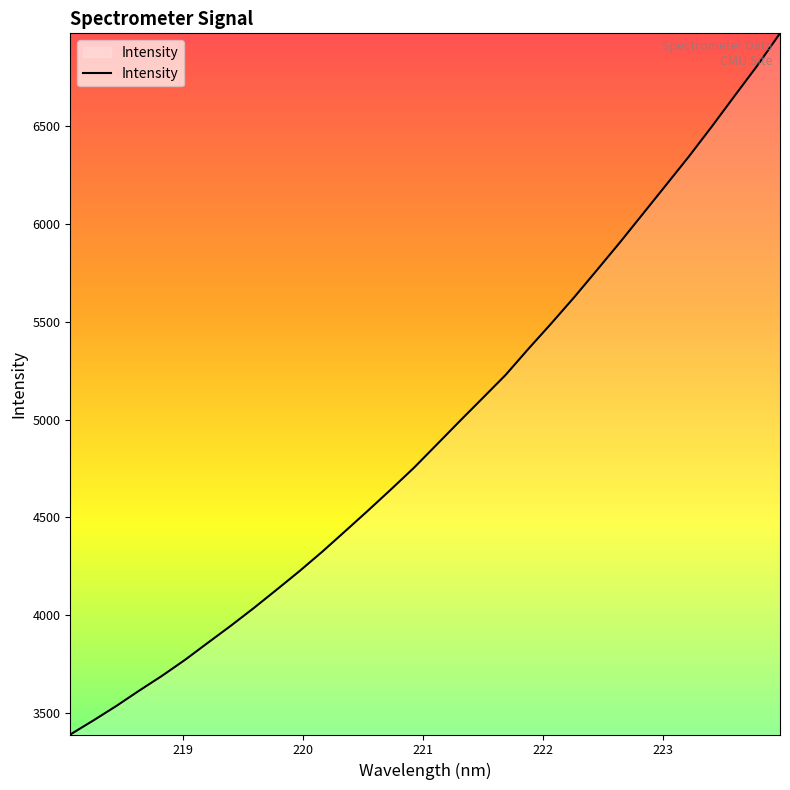

Reading left to right, what are all the values shown in this chart?

3389.5	3460.7	3534.6	3613.2	3689.3	3770.7	3858.2	3945.1	4035.4	4129.4	4224.7	4324.6	4429.4	4535.2	4643.1	4753.4	4872.5	4992.0	5109.6	5227.6	5361.5	5491.5	5625.3	5765.0	5905.9	6051.2	6196.9	6342.9	6495.7	6652.9	6809.0	6975.2